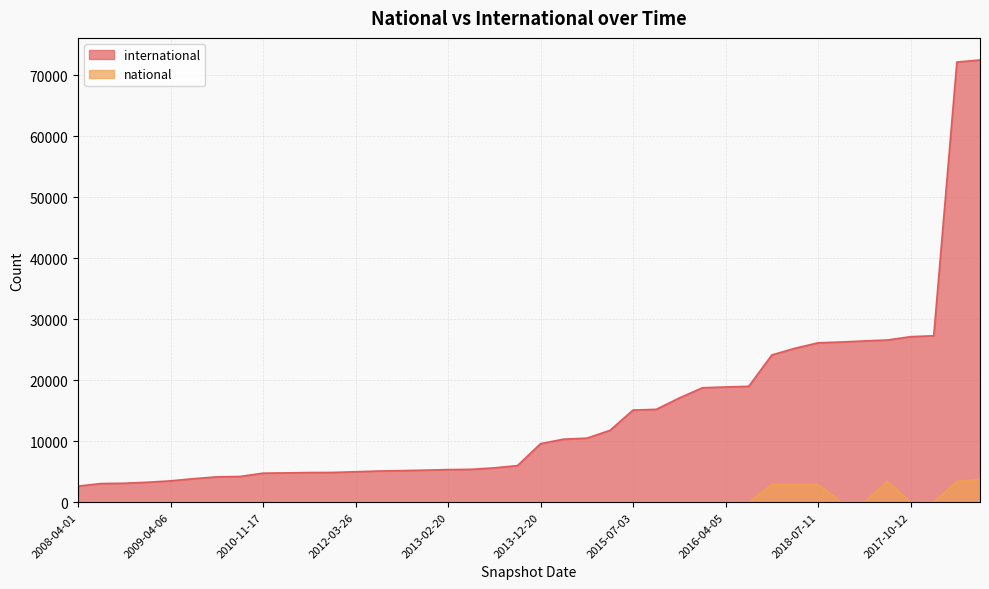

Rank the categories by international value from highest to lowest.

2019-04-06, 2019-01-01, 2017-07-24, 2017-10-12, 2018-09-28, 2016-10-07, 2016-12-27, 2018-07-11, 2017-12-22, 2018-04-09, 2016-07-04, 2016-04-05, 2016-01-04, 2015-10-01, 2015-04-09, 2015-07-03, 2015-01-19, 2014-09-08, 2014-03-28, 2013-12-20, 2013-09-10, 2013-07-09, 2013-05-21, 2013-02-20, 2012-12-11, 2012-10-31, 2012-07-13, 2012-03-26, 2012-01-18, 2011-06-10, 2011-02-21, 2010-11-17, 2010-07-26, 2010-04-01, 2009-06-17, 2009-04-06, 2008-12-17, 2008-10-10, 2008-06-27, 2008-04-01